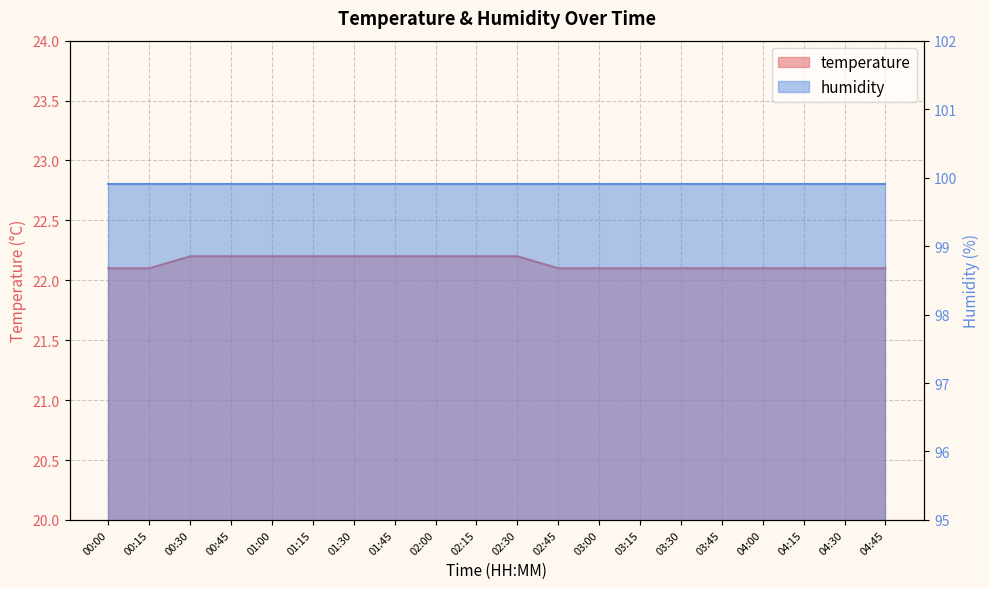

Which category has the highest value across all series?

00:30